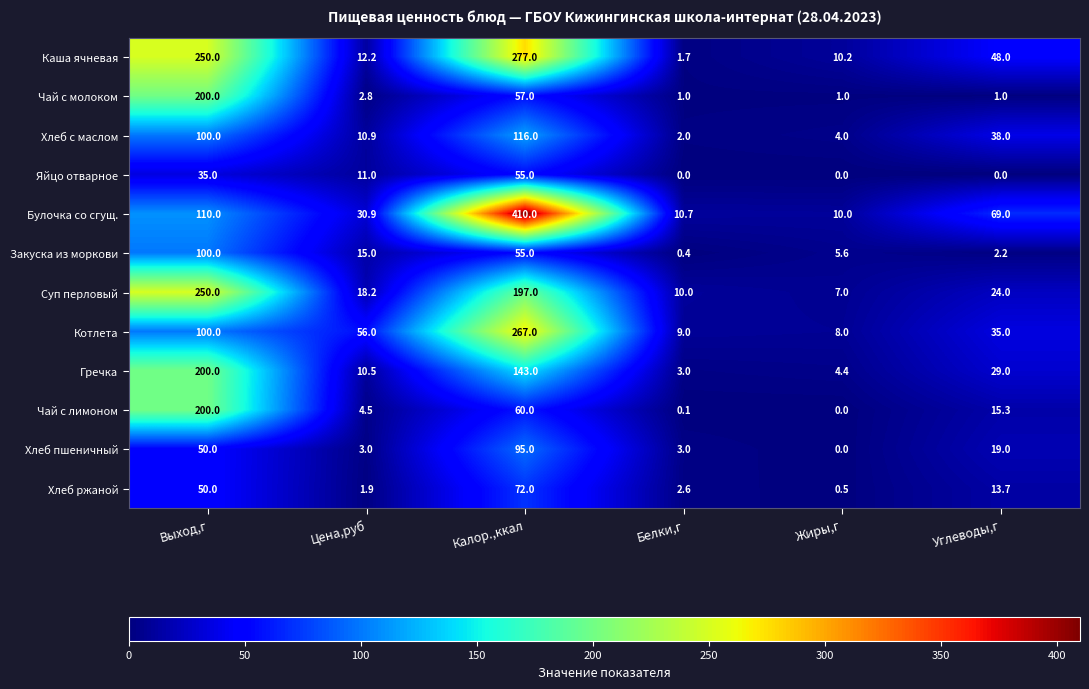

The Хлеб пшеничный series shows 3.0 at Белки,г. True or false?

True